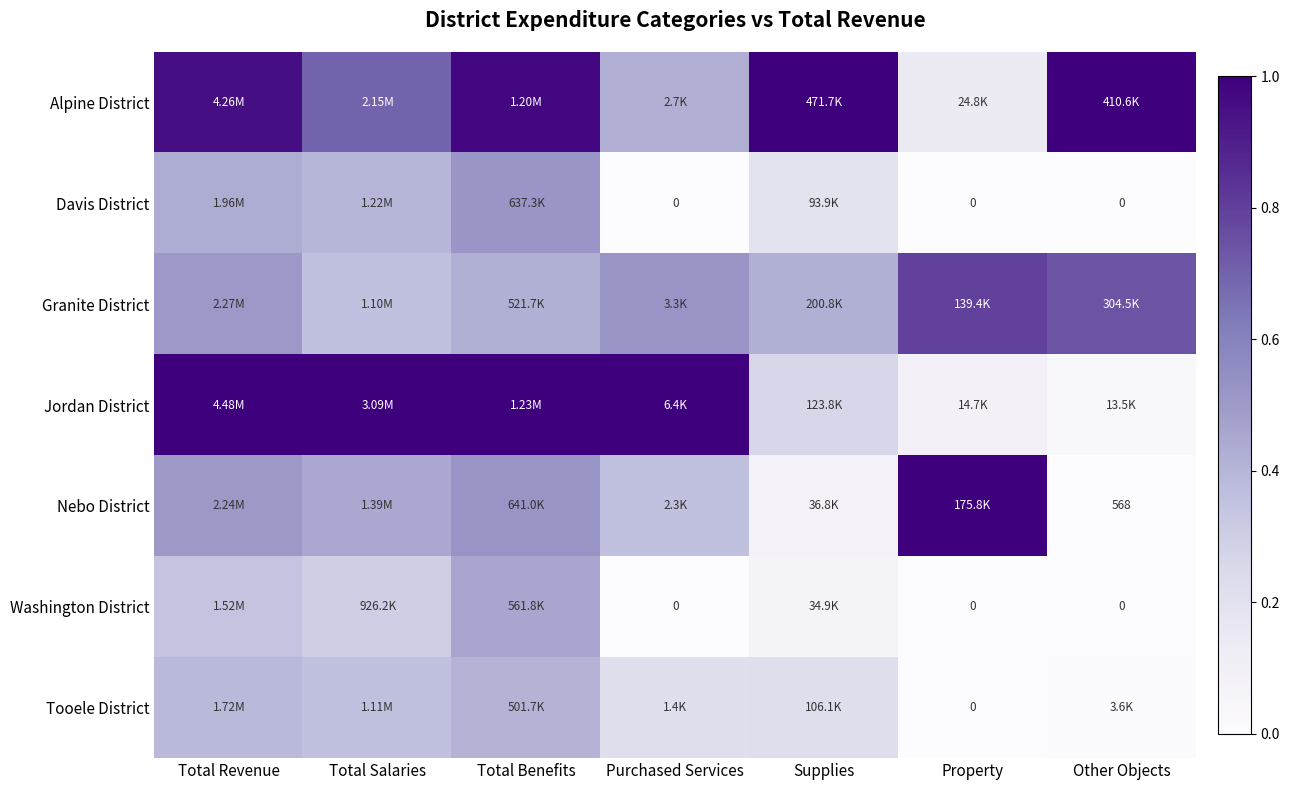

At Total Salaries, list the series in order from smallest to largest.

Washington District, Granite District, Tooele District, Davis District, Nebo District, Alpine District, Jordan District